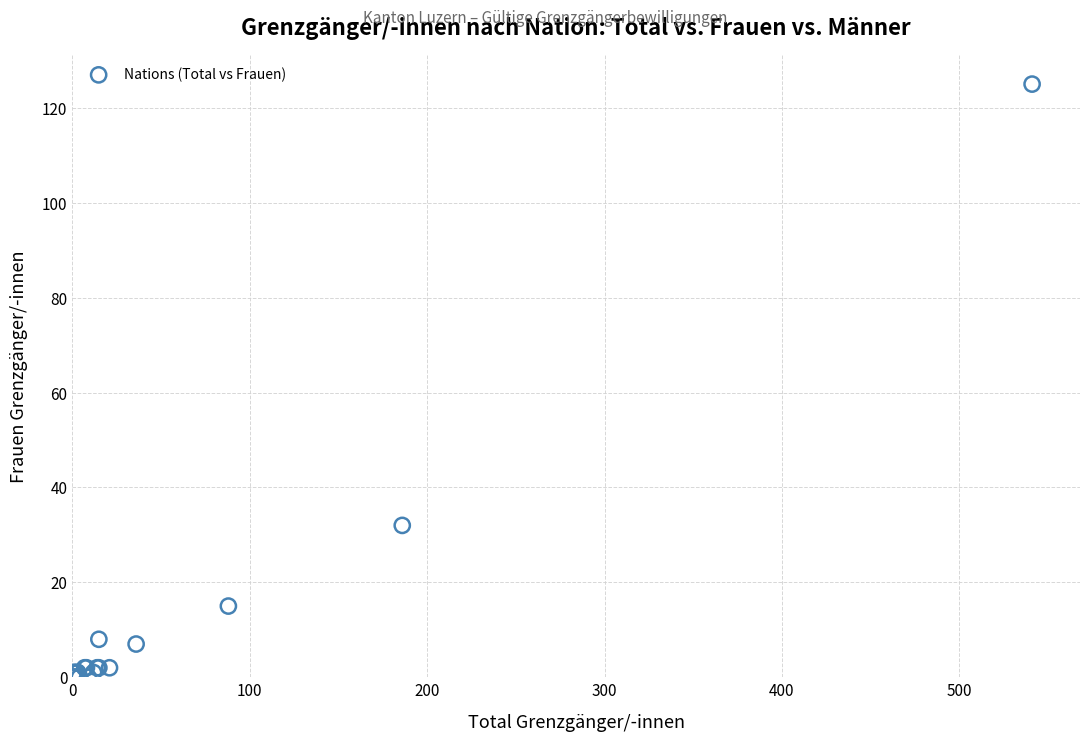

What Y value in the scatter plot is closest to 62?

32